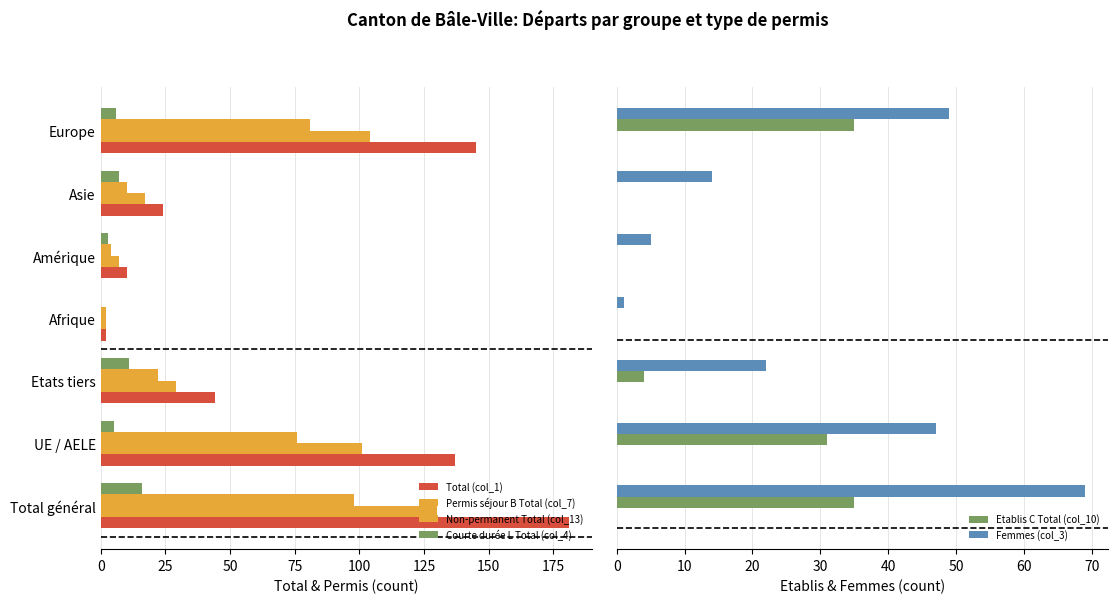

What is the highest value of the Femmes (col_3) series?

69